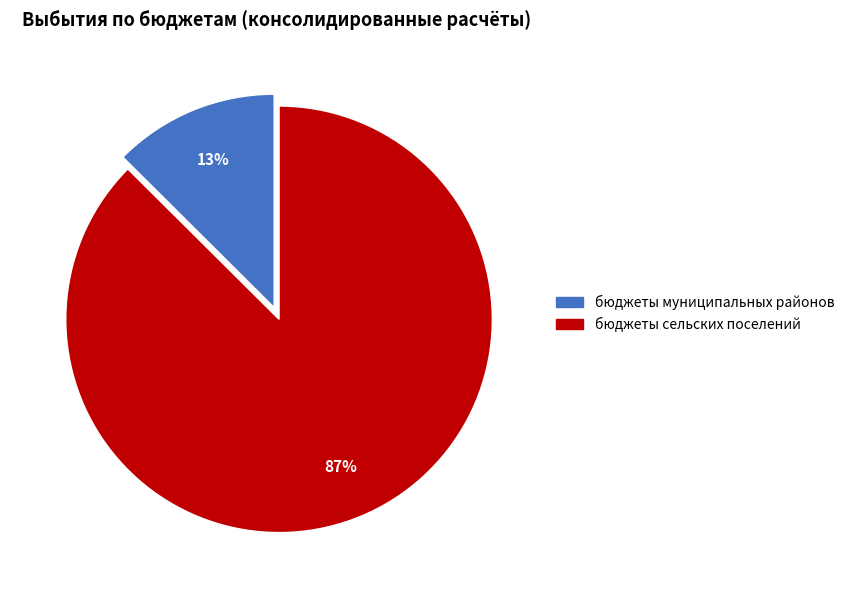

Is it true that бюджеты сельских поселений is 87% of the pie?

True